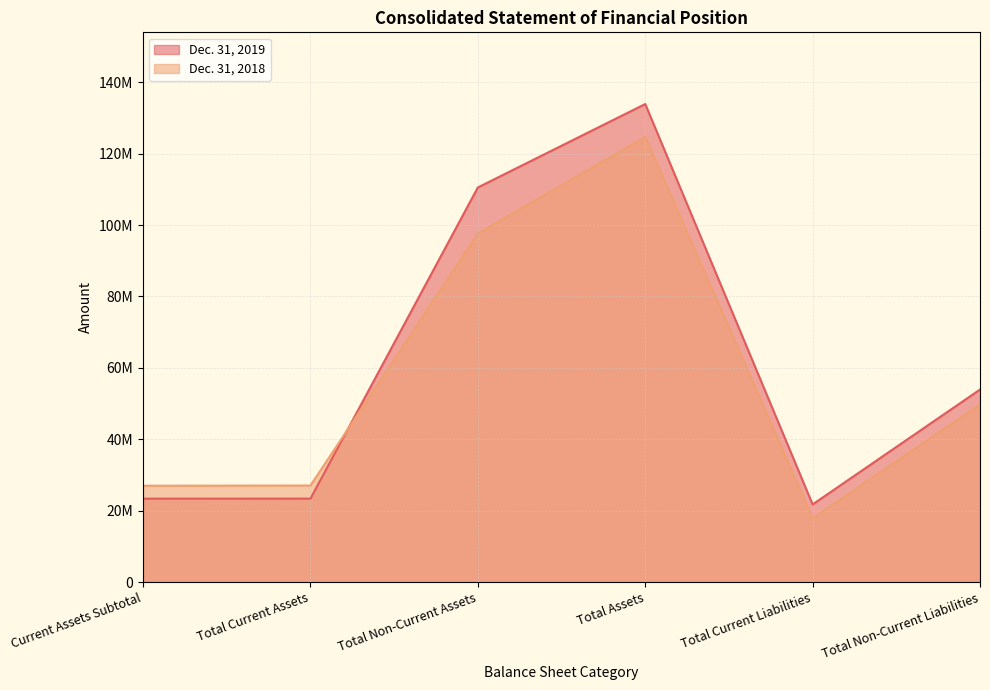

List the series in order of their peak value, highest first.

Dec. 31, 2019, Dec. 31, 2018